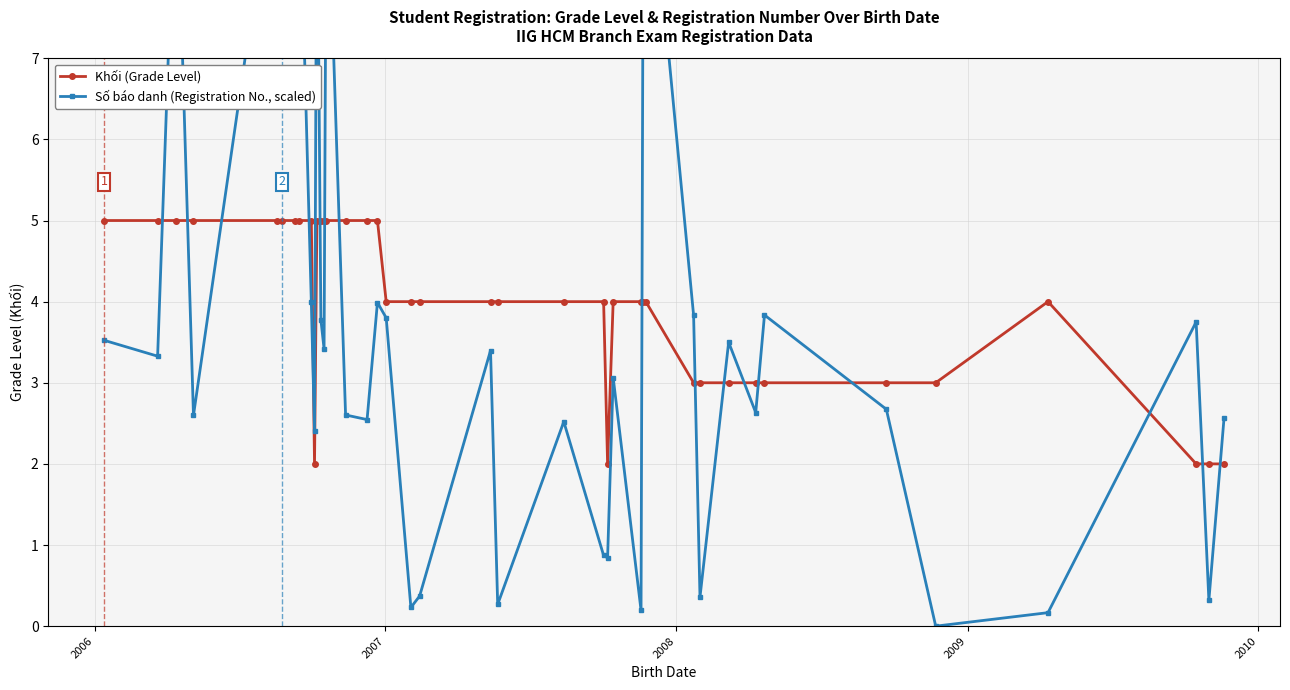

True or false: Khối (Grade Level) has more than 0 interior local peaks.

True